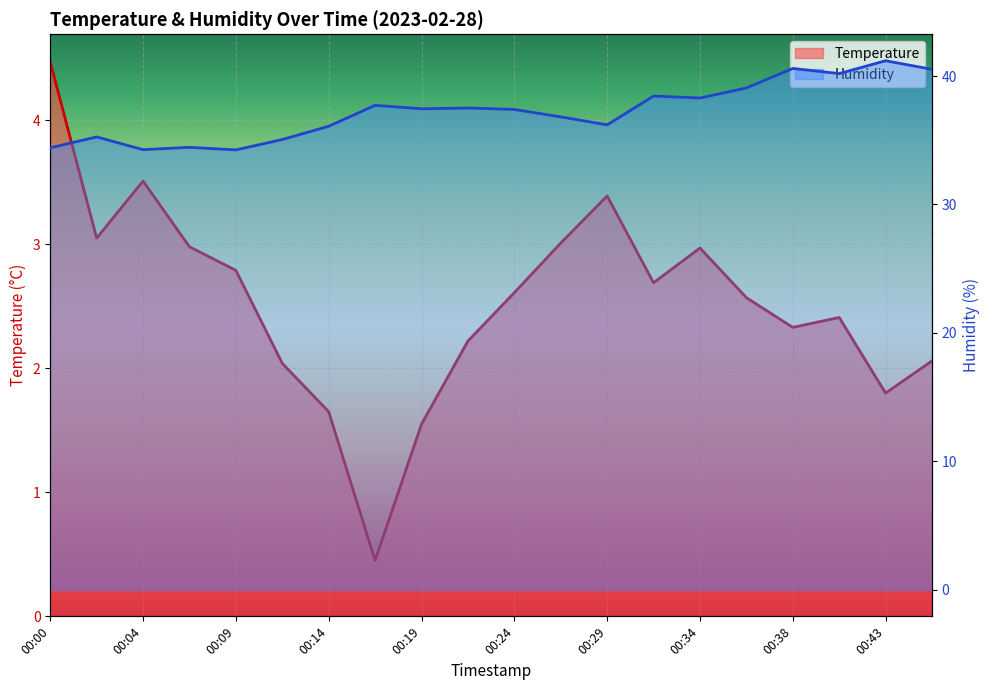

What is the total value across all series at 00:24?

40.0